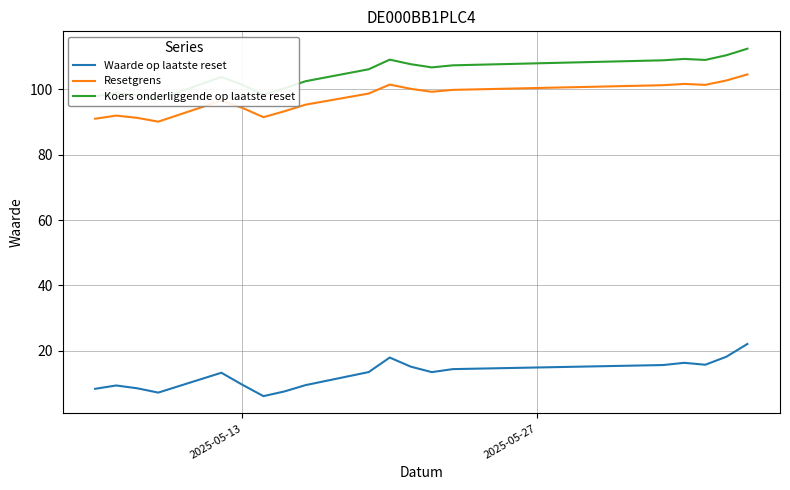

What is the highest value of the Waarde op laatste reset series?

22.1